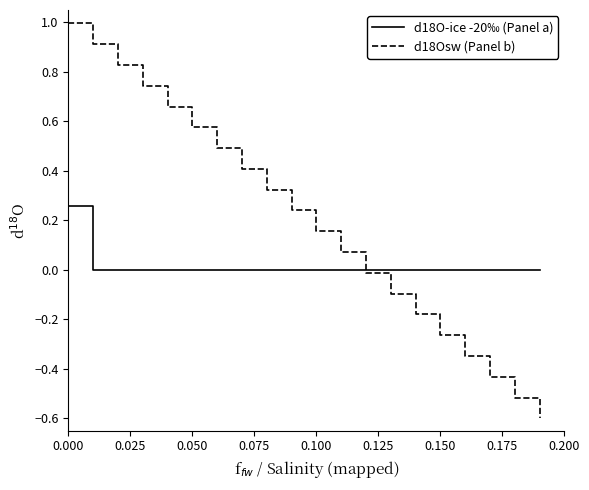

Is the value of d18Osw (Panel b) at 0.100 greater than the value of d18O-ice -20‰ (Panel a) at 0.000?

No